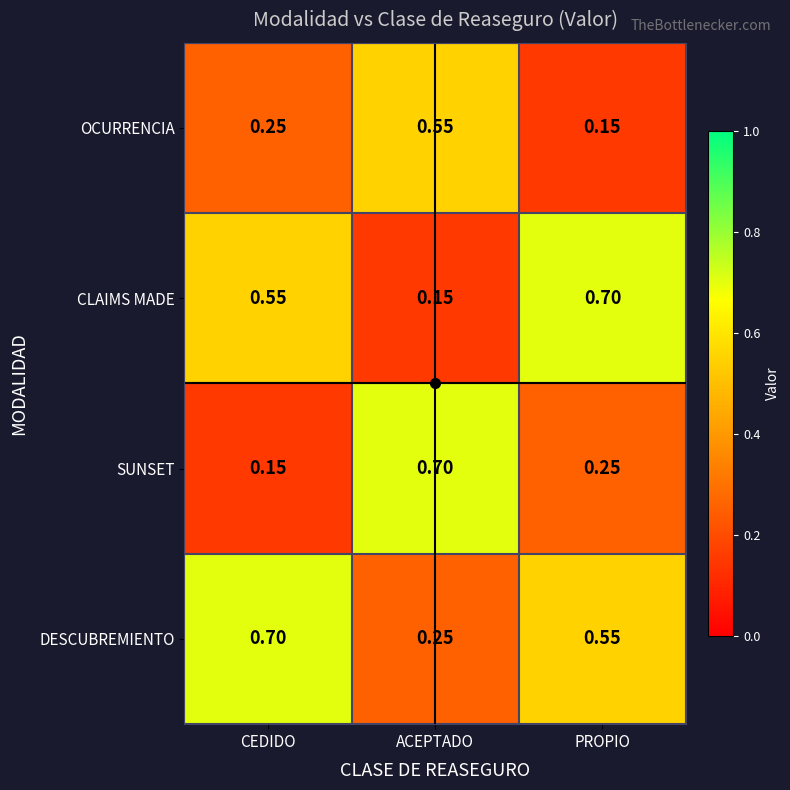

List the labels in order of SUNSET value, smallest first.

CEDIDO, PROPIO, ACEPTADO